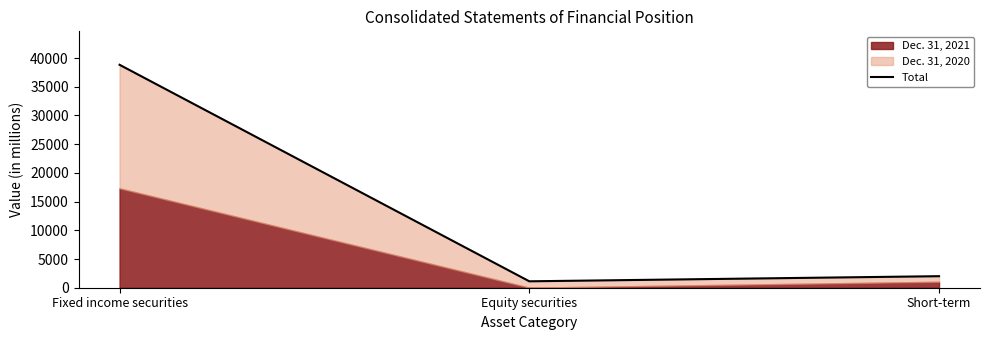

What is the label of the 1st point from the right?

Short-term